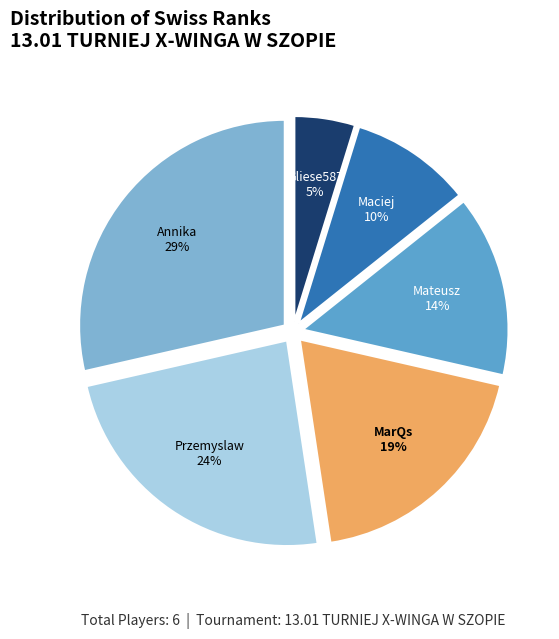

How many slices are in this pie chart?

6